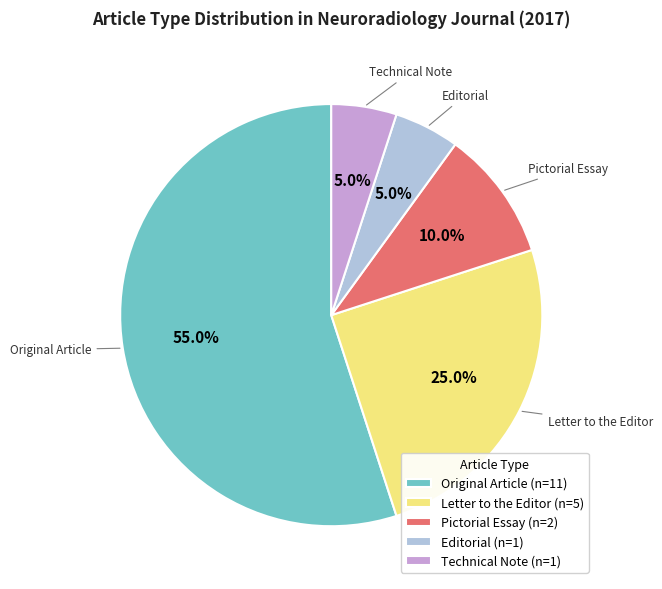

What is the largest slice in the pie chart?

Original Article